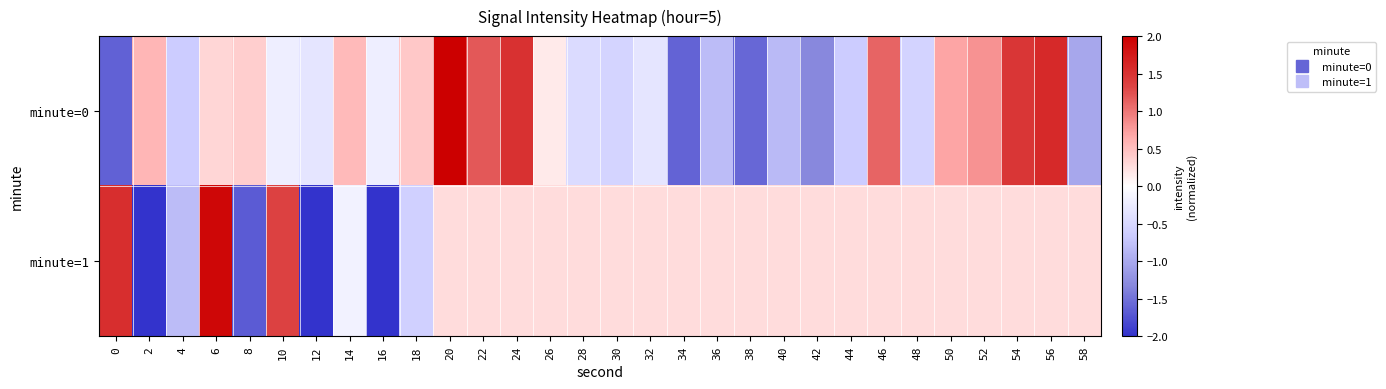

At 54, list the series in order from smallest to largest.

minute=1, minute=0